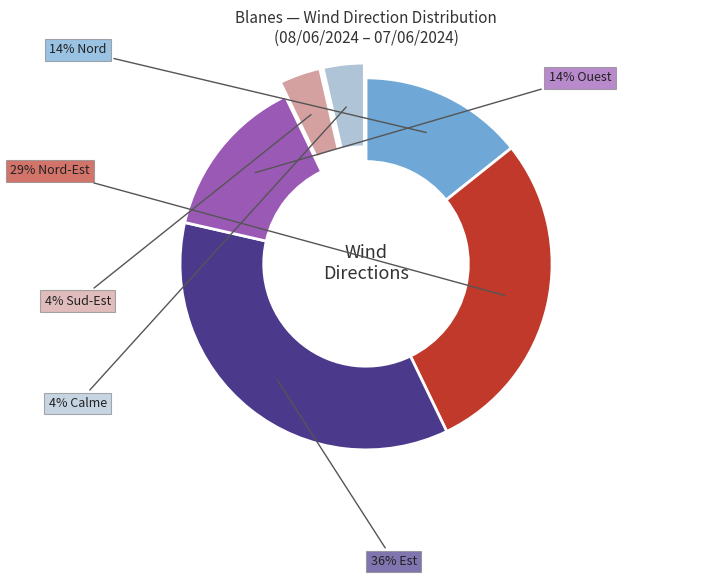

To the nearest percent, what is the average slice percentage?

17%